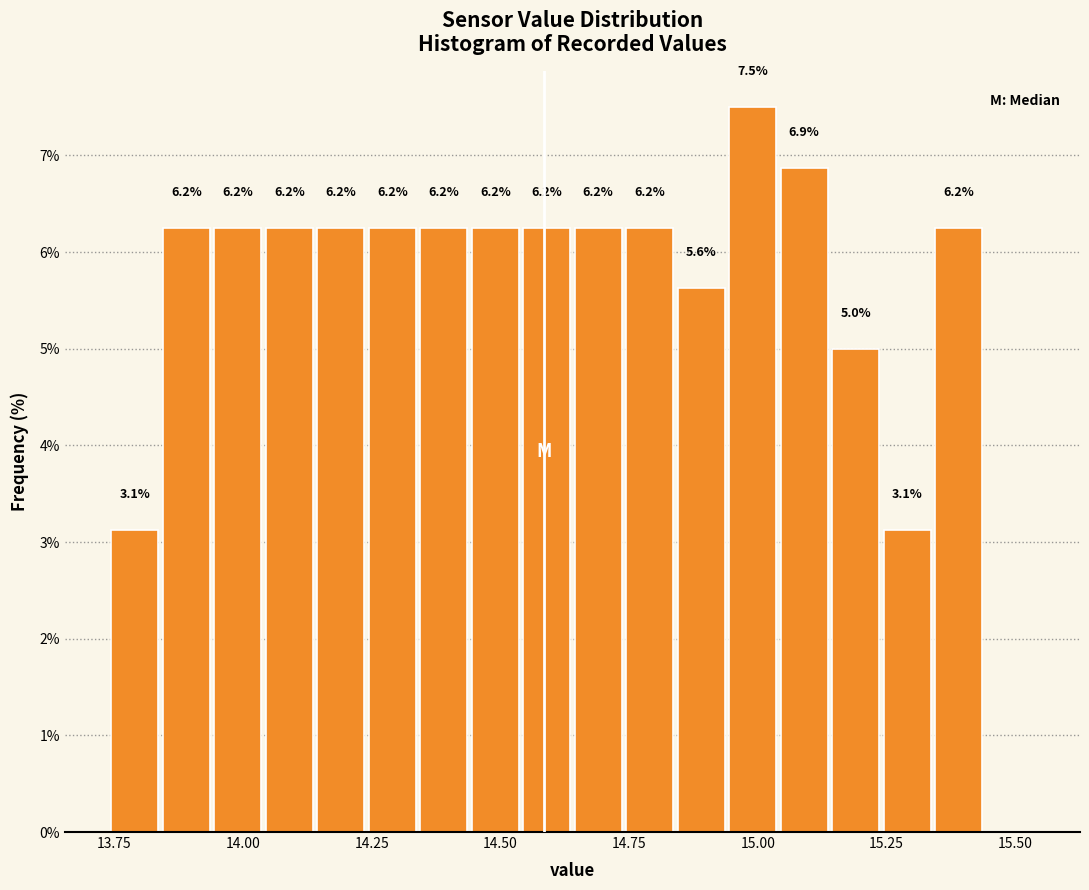

Read against the x-axis, roughly where is the centre of the tallest bar?

15.00